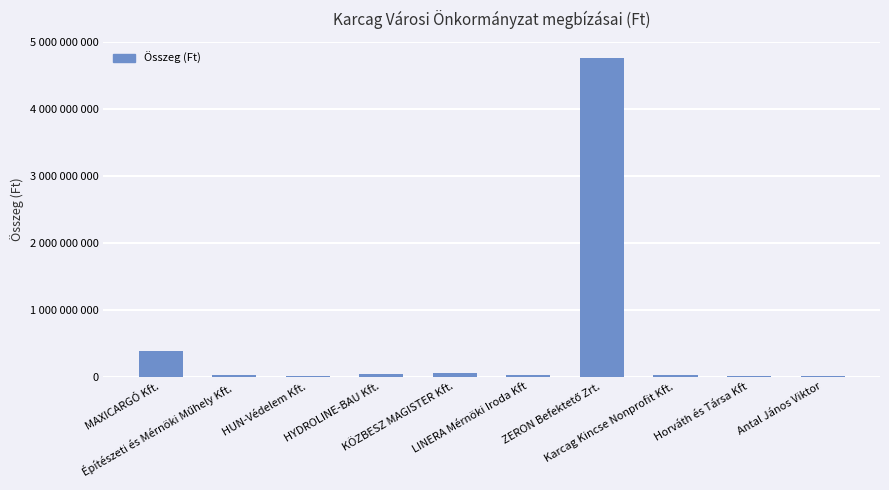

What is the difference between the values at Horváth és Társa Kft and HUN-Védelem Kft.?

5213350